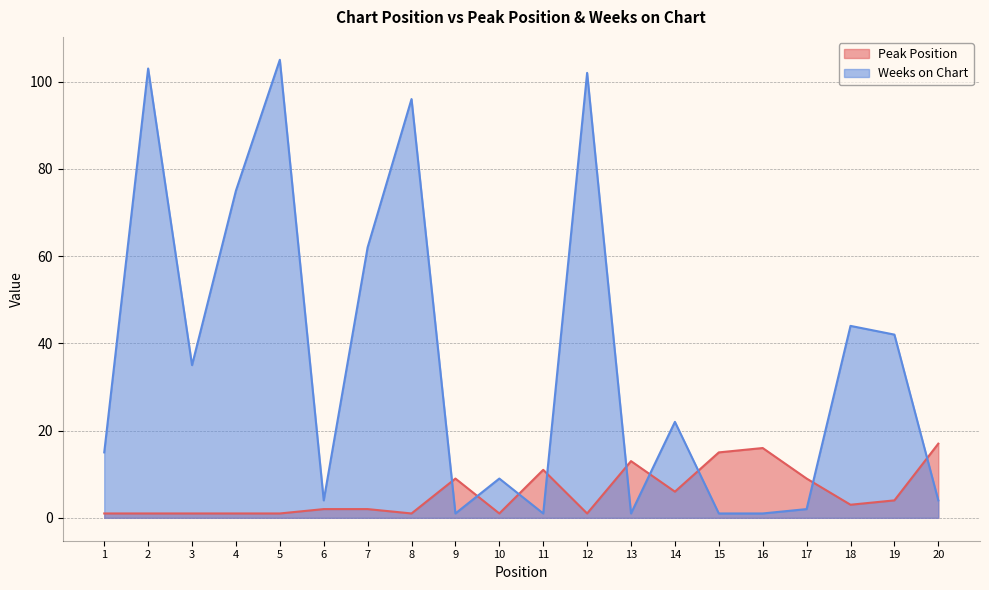

Between 16 and 18, which series saw the biggest shift?

Weeks on Chart